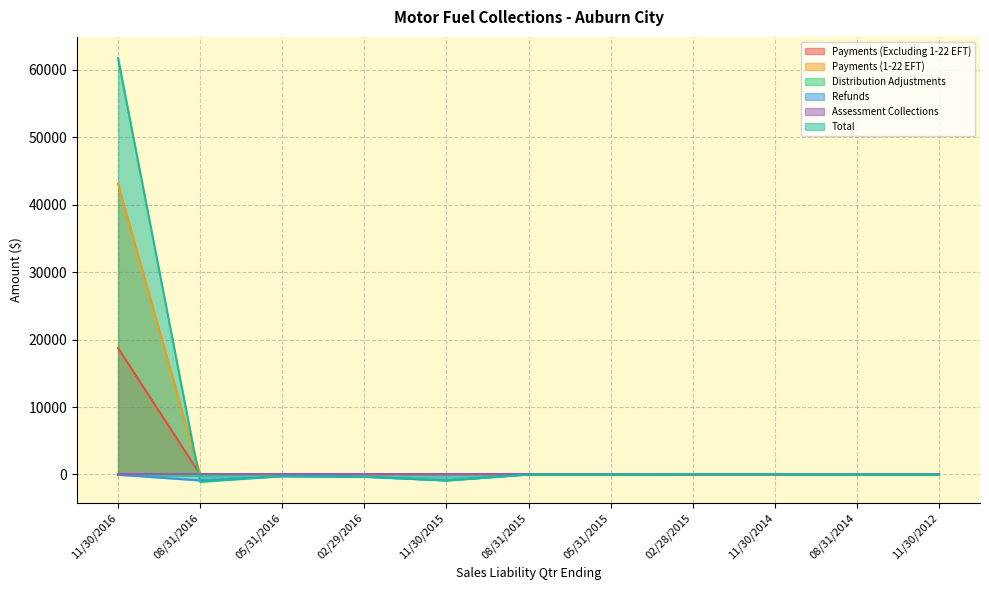

Rank the categories by Payments (Excluding 1-22 EFT) value from highest to lowest.

11/30/2016, 08/31/2016, 05/31/2016, 11/30/2012, 02/29/2016, 11/30/2015, 08/31/2015, 05/31/2015, 02/28/2015, 11/30/2014, 08/31/2014